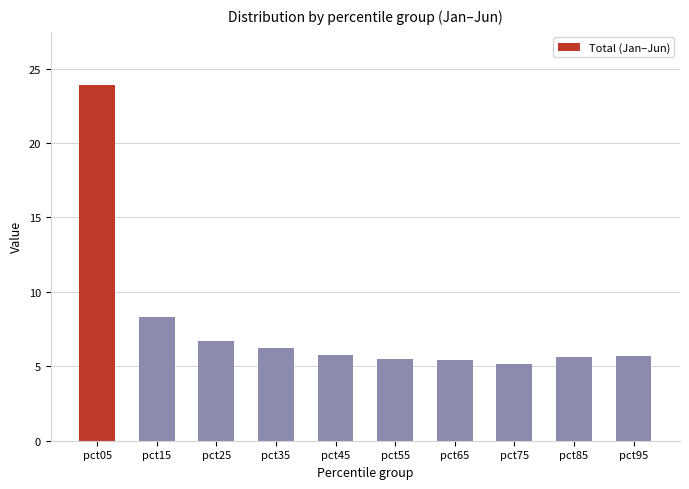

What is the sum of all values?

78.2